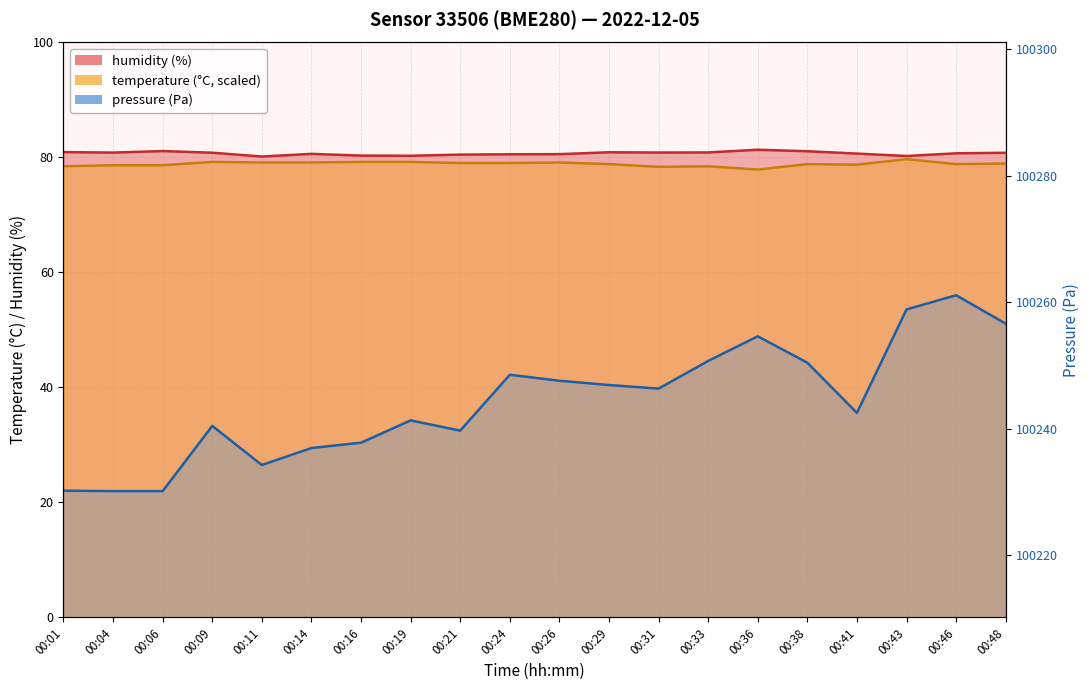

Is it true that humidity equals 81.3 at 00:36?

True